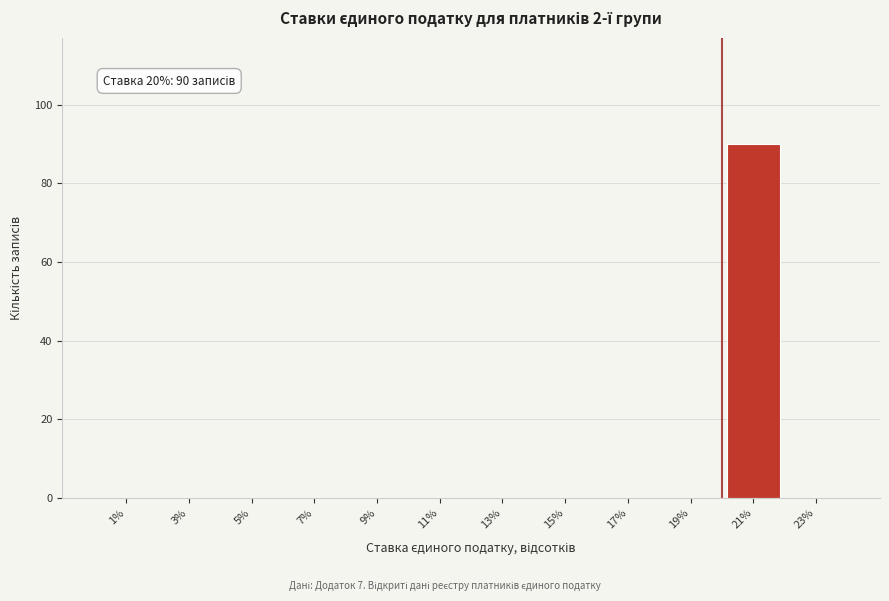

Over which range of the x-axis is the bar tallest?

20 to 22